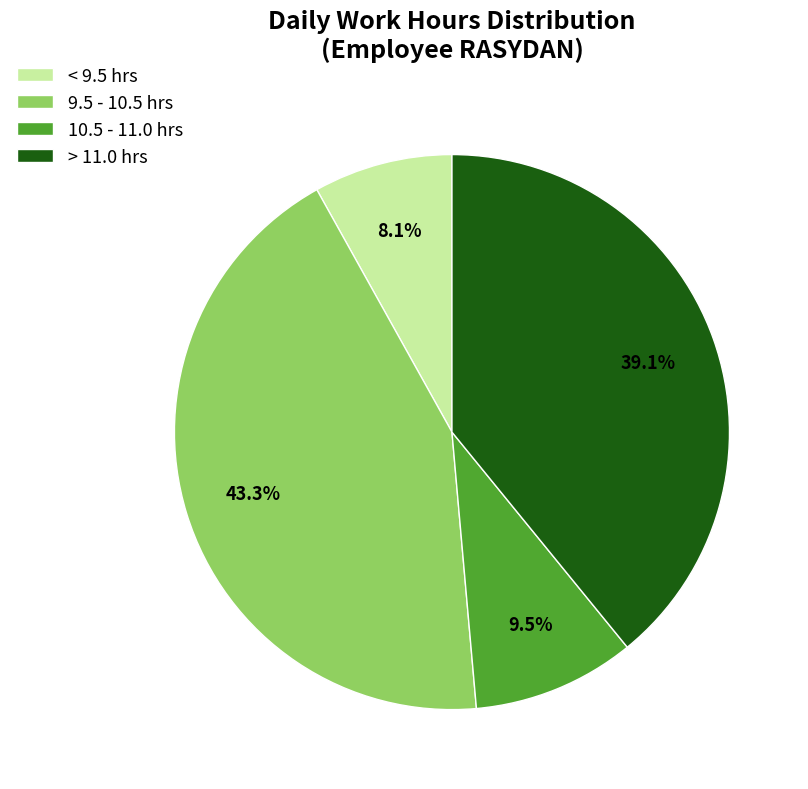

Rank the categories by value from lowest to highest.

< 9.5 hrs, 10.5 - 11.0 hrs, > 11.0 hrs, 9.5 - 10.5 hrs